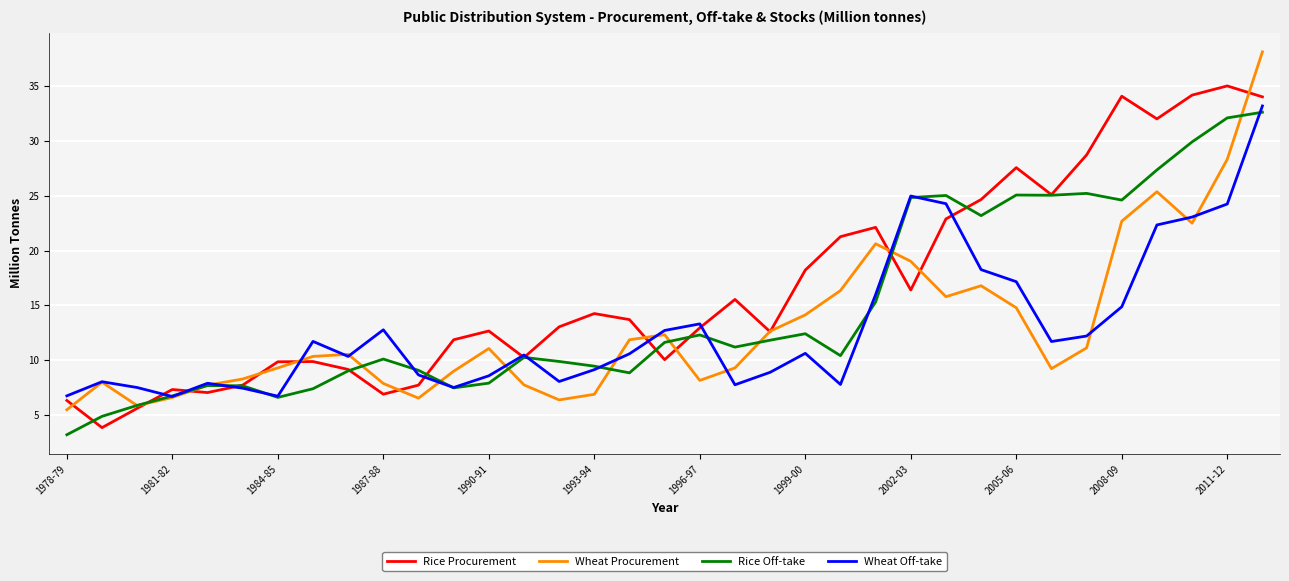

What is the highest value of the Wheat Off-take series?

33.2